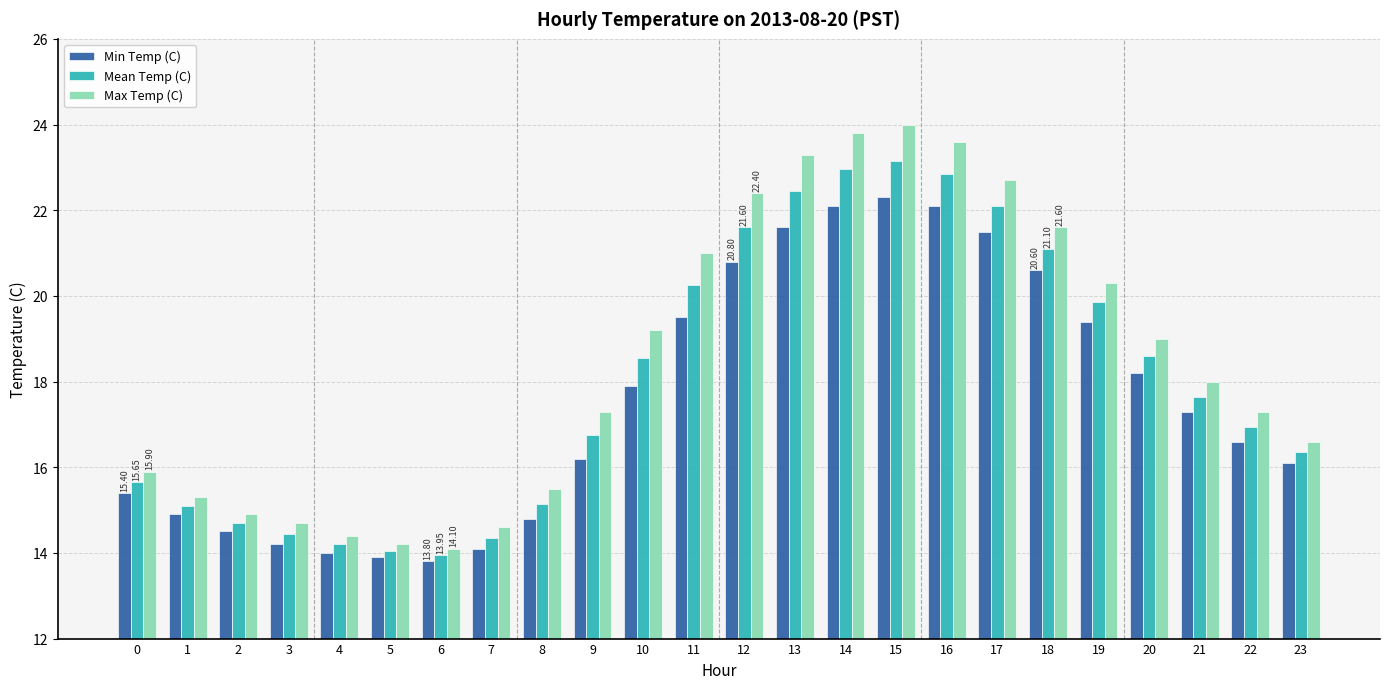

True or false: Max Temp (C) has a value of 6.9 at 14.

False